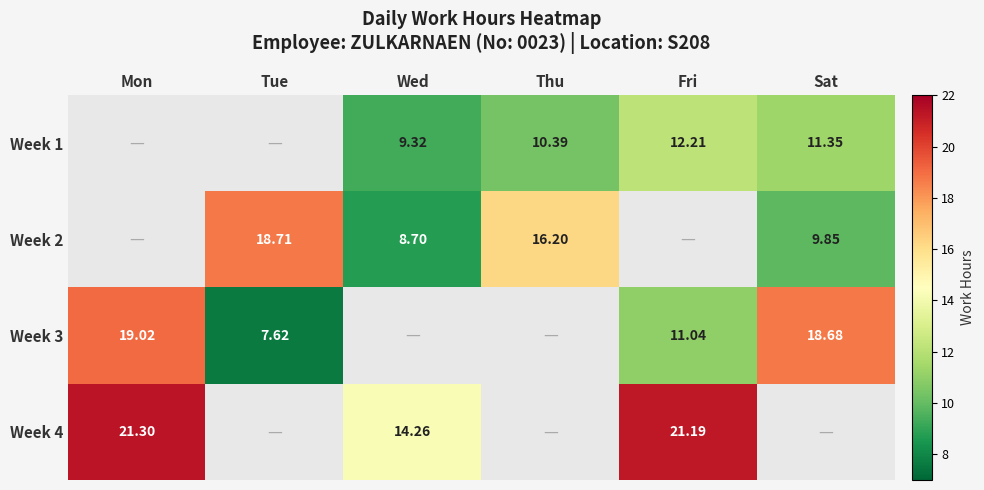

Is the value of Week 3 at Fri greater than the value of Week 2 at Sat?

Yes